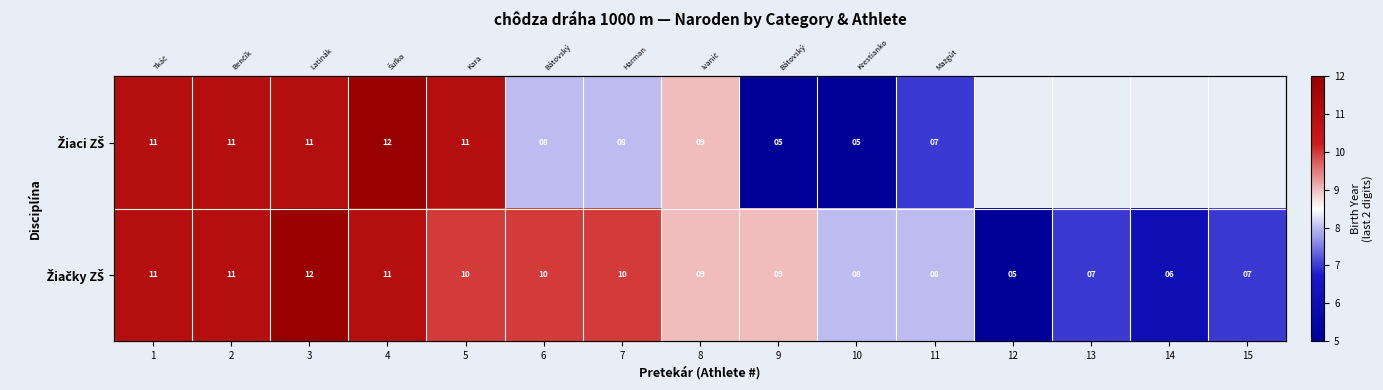

Between 10 and 14, which series saw the biggest shift?

Žiačky ZŠ